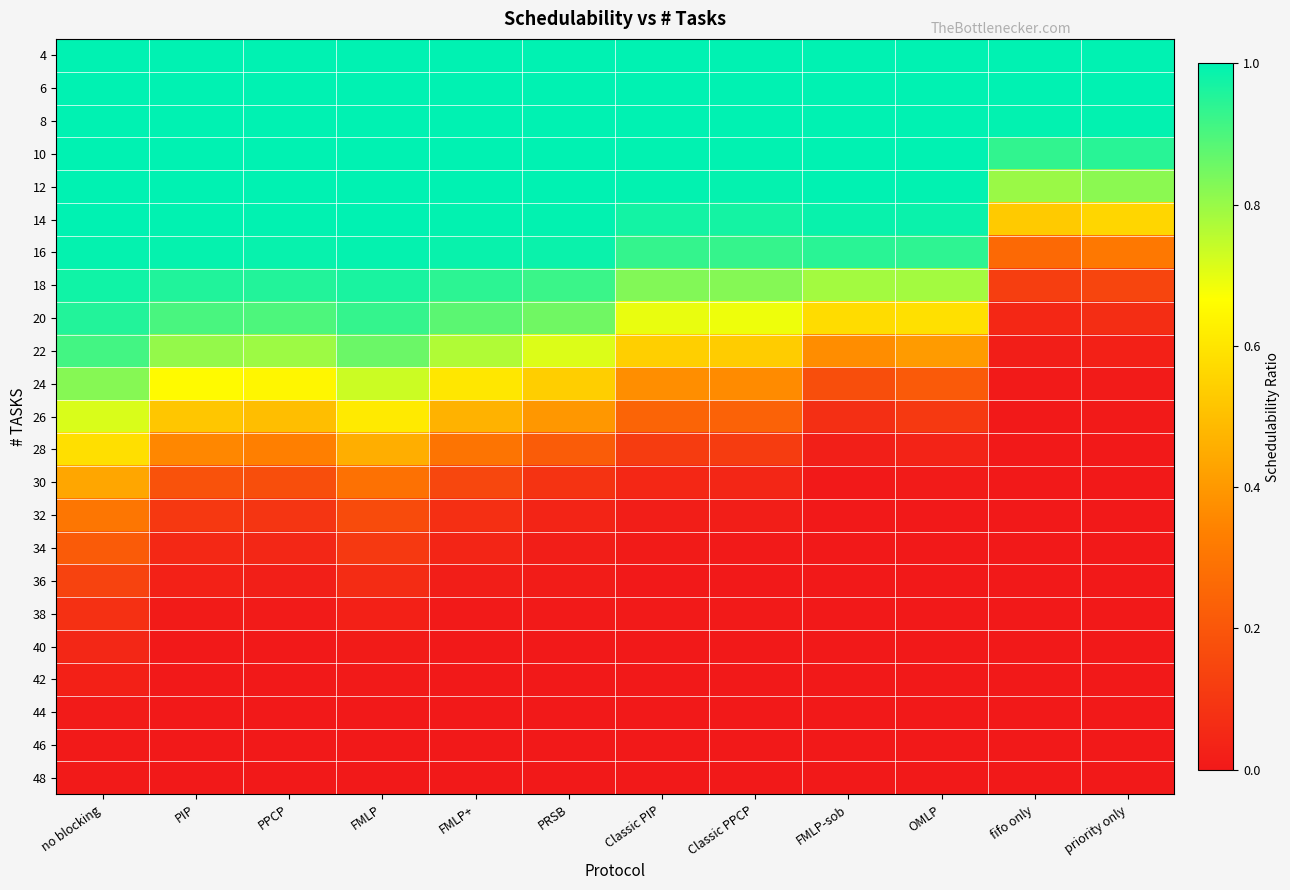

At how many categories does at least one series exceed 0?

12